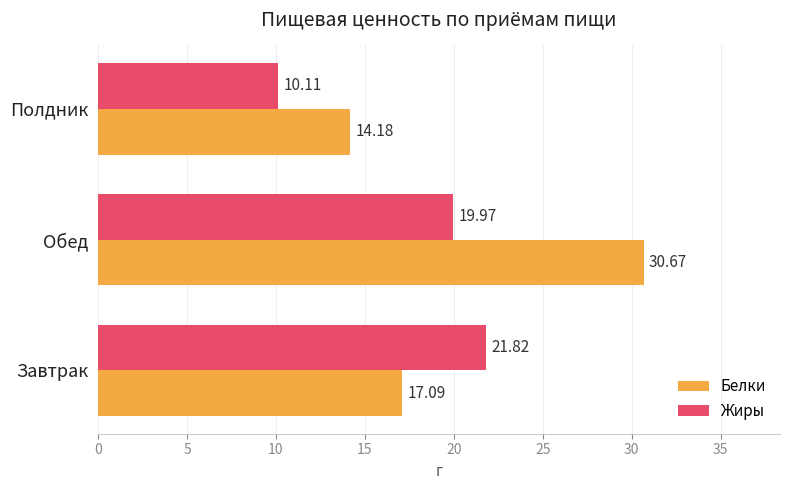

At which category does the chart reach its peak across all series?

Обед